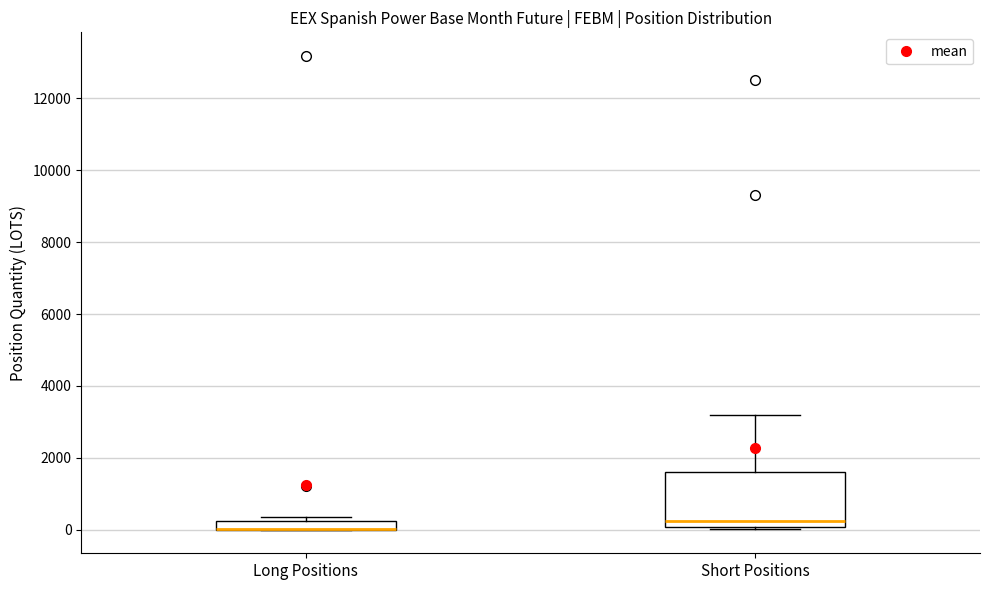

Comparing the boxes themselves (not the whiskers), which one is the tallest?

Short Positions